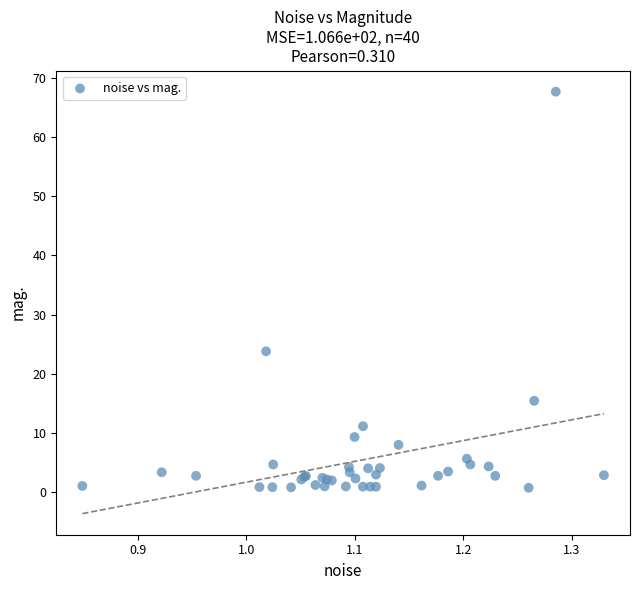

What Y value in the scatter plot is closest to 34?

23.8